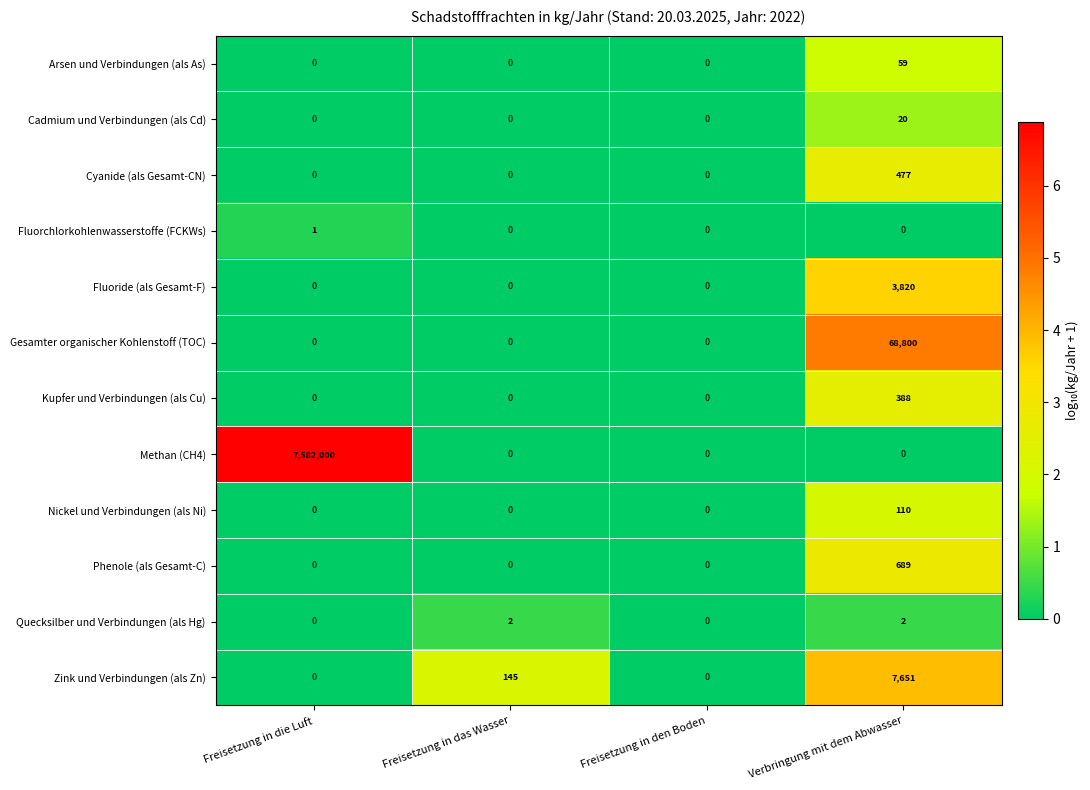

What is the difference between the maximum and minimum values in the Cadmium und Verbindungen (als Cd) series?

20